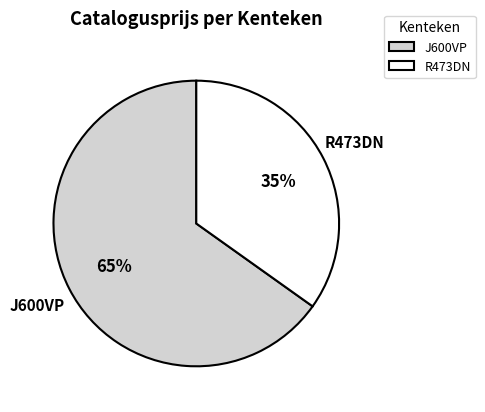

Which category has the smallest portion of the pie?

R473DN